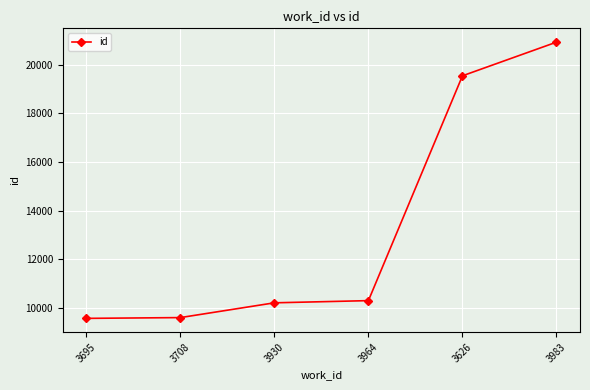

Approximately how many times larger is the value at 3626 compared to 3983?

0.9